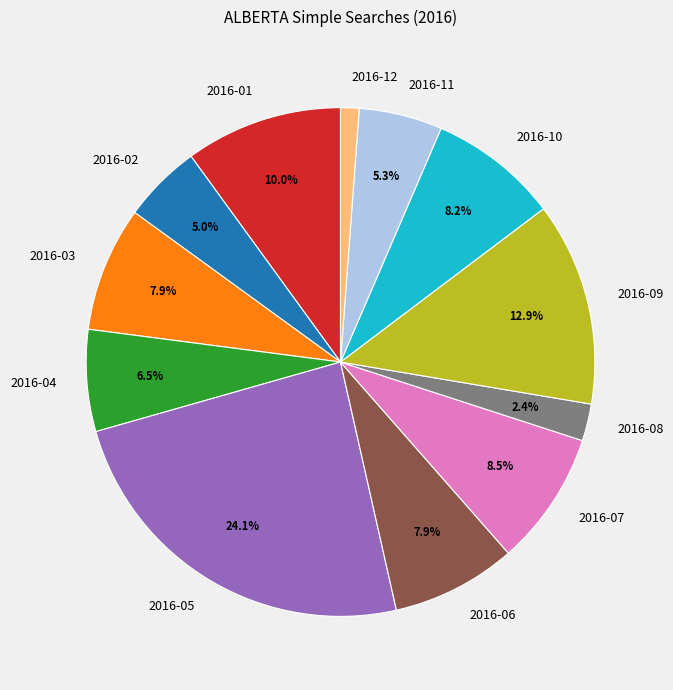

Is it true that 2016-09 is 13% of the pie?

True